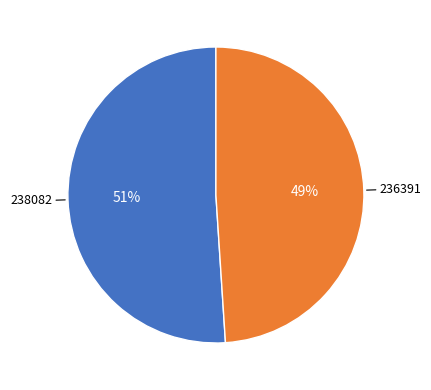

Between 236391 and 238082, which is larger?

238082